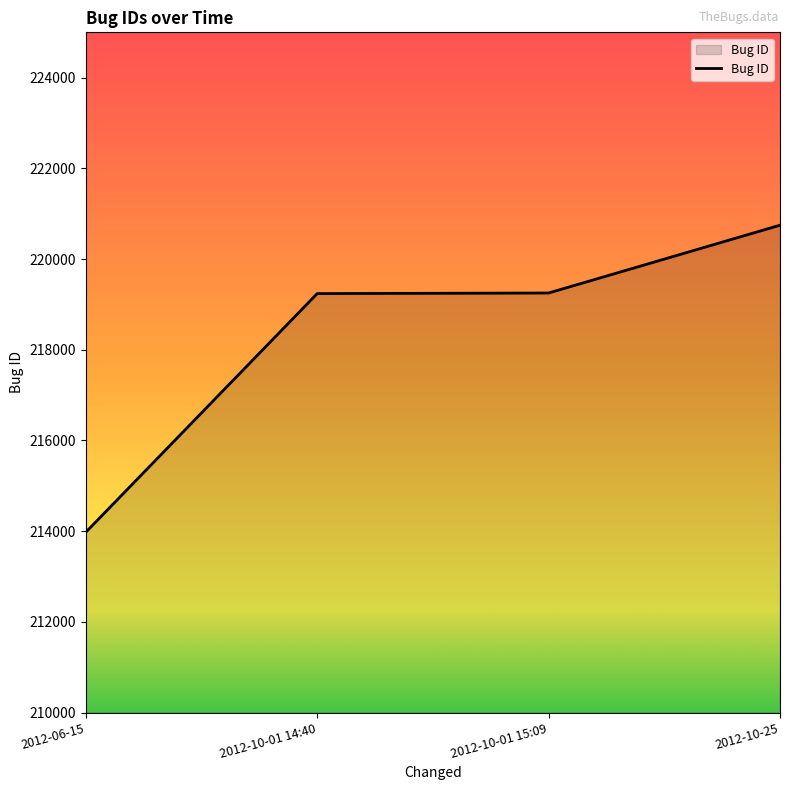

The value at 2012-06-15 is 52105. True or false?

False